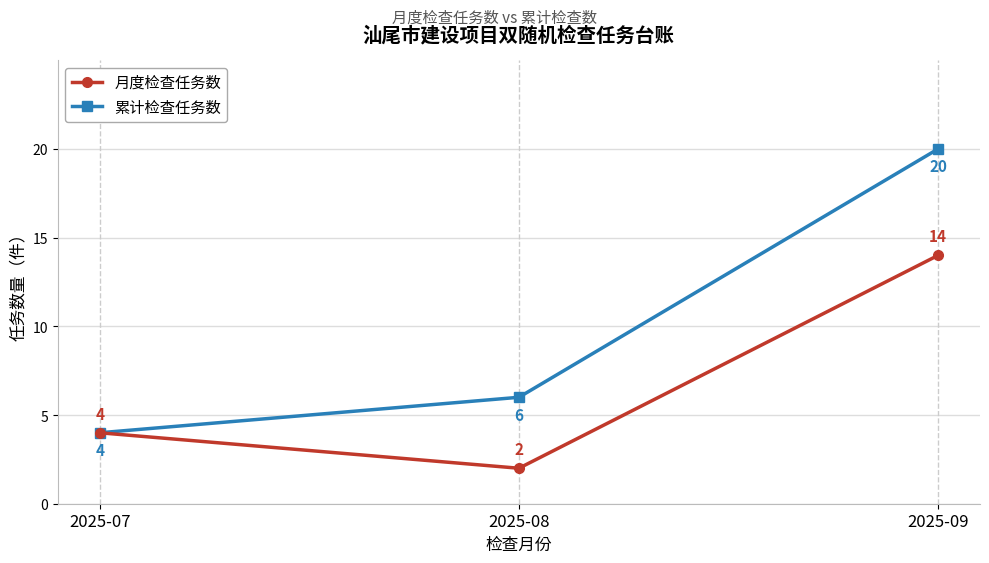

At which category is the sum across all series the highest?

2025-09